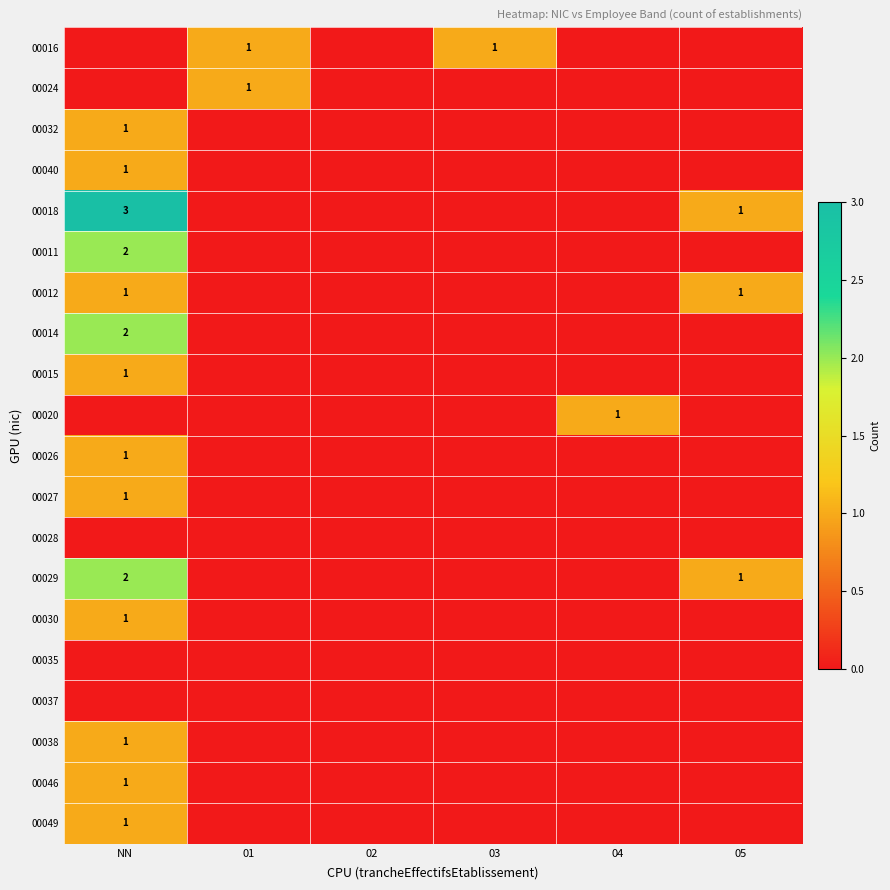

True or false: 00029 has a value of 3 at NN.

False